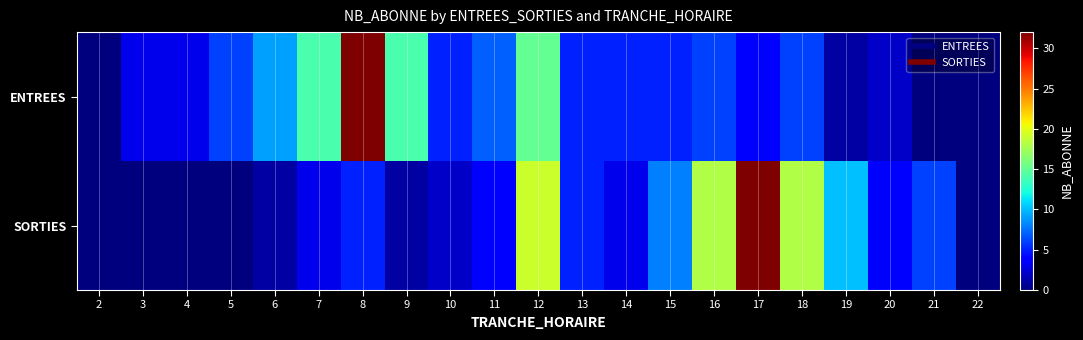

List the series in order of their peak value, highest first.

ENTREES, SORTIES